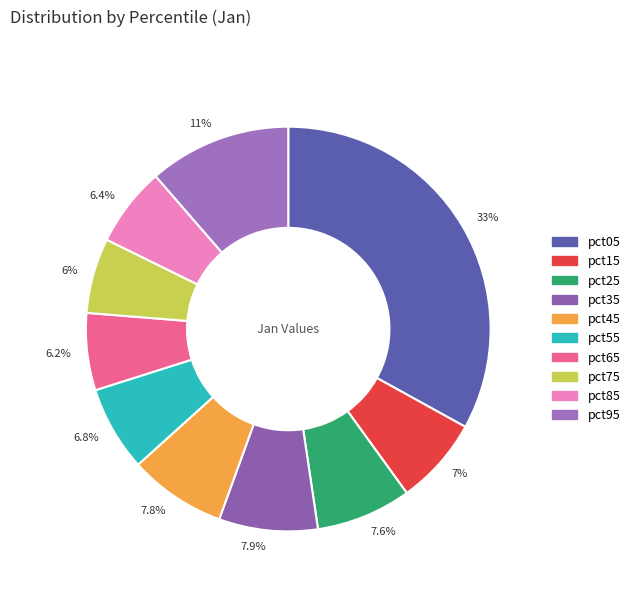

Is there any slice that represents more than half of the pie?

No